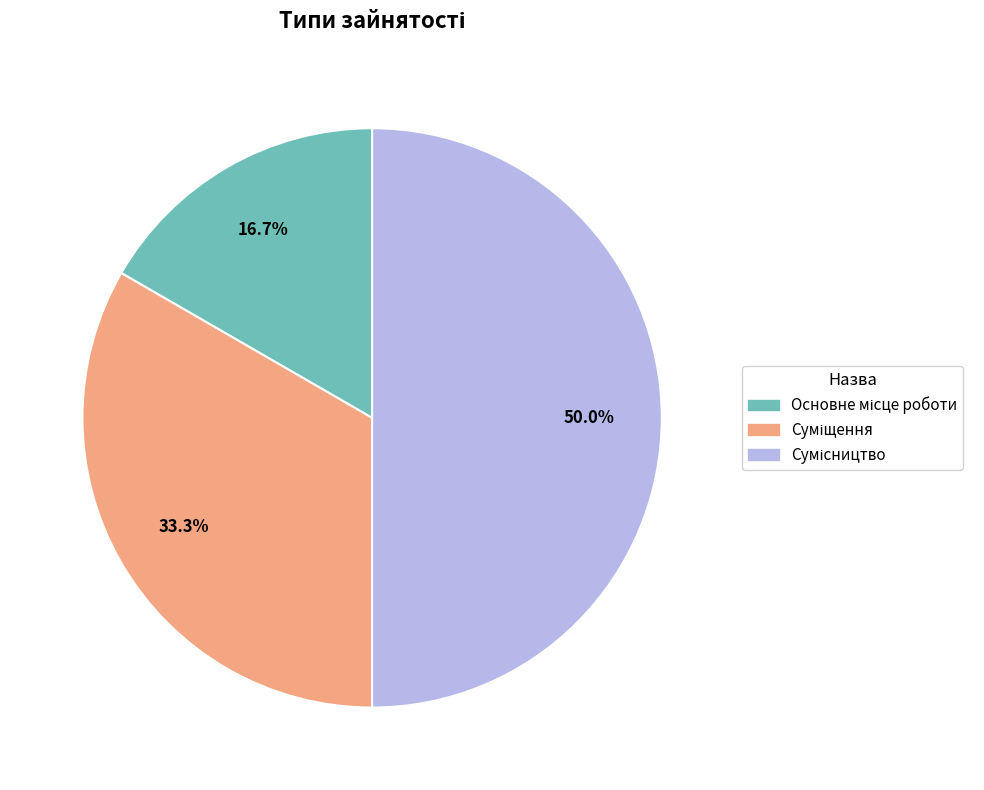

What percentage is NOT represented by Основне місце роботи?

83.3%